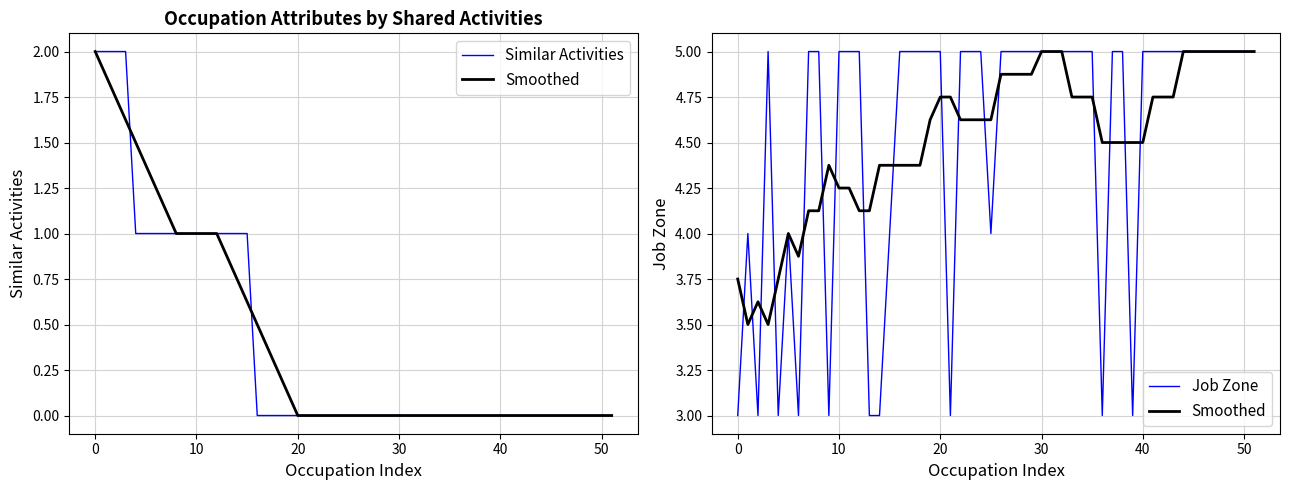

Rank the series at 2 from lowest to highest value.

Similar Activities, Job Zone